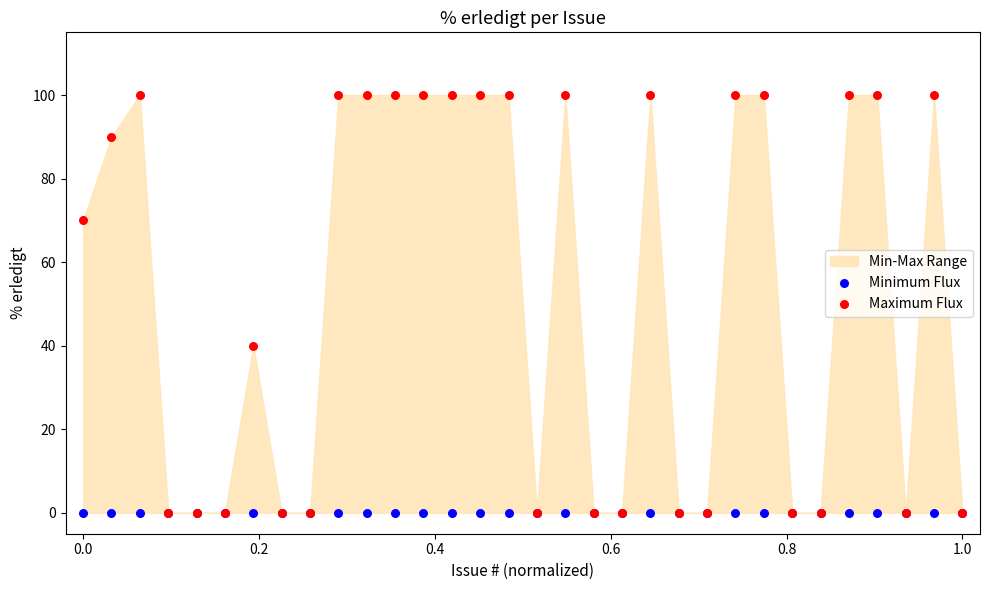

Across all series, what Y value is closest to 50?

40